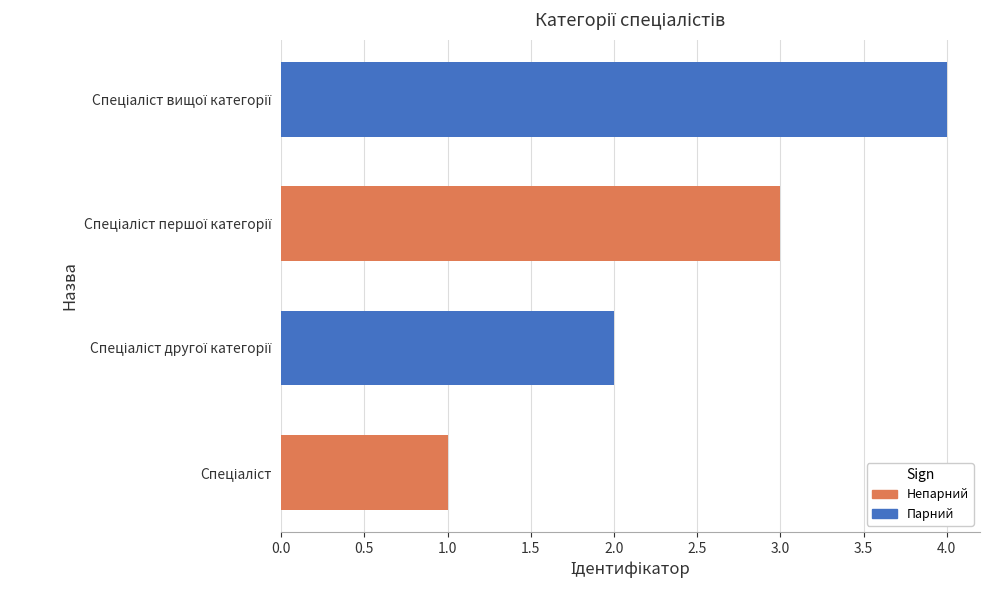

What is the greatest value displayed?

4